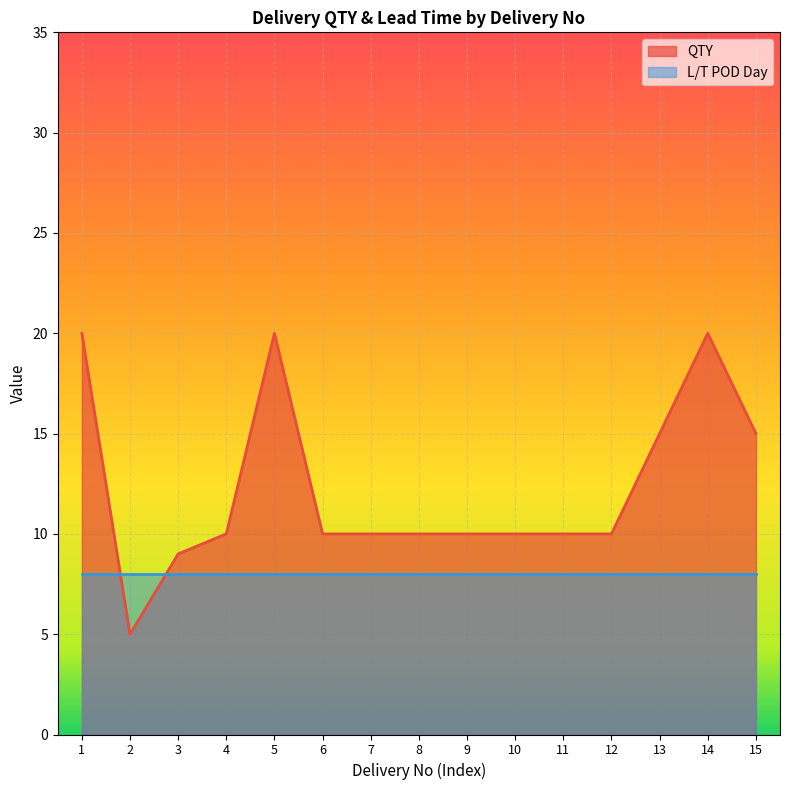

True or false: the data has more than 2 interior local peaks.

False